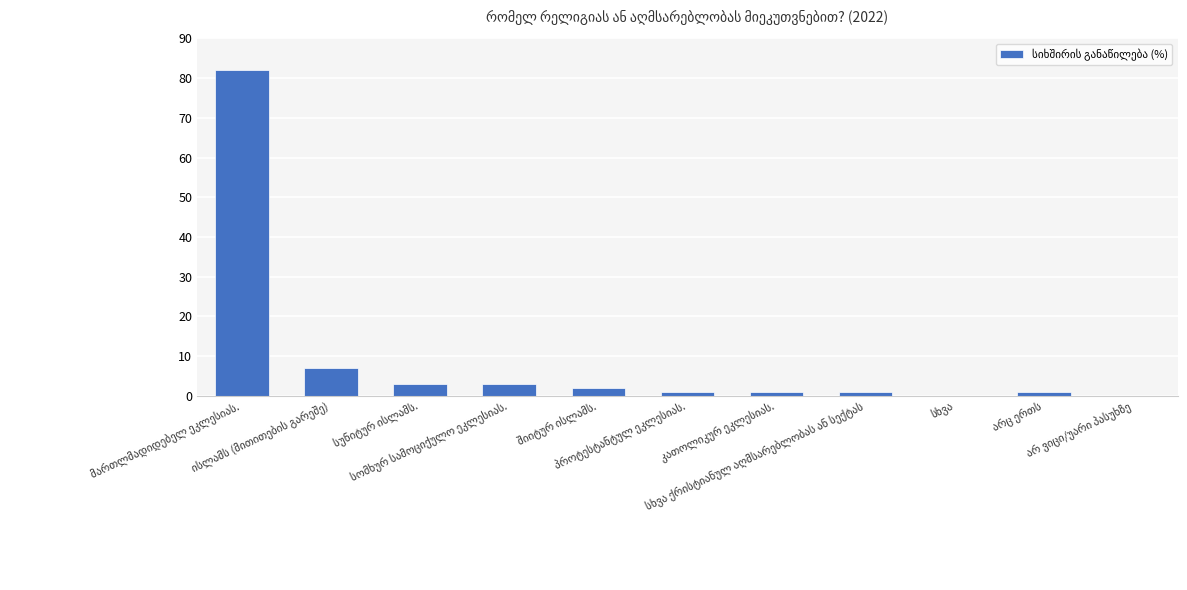

What is the sum of all values?

101